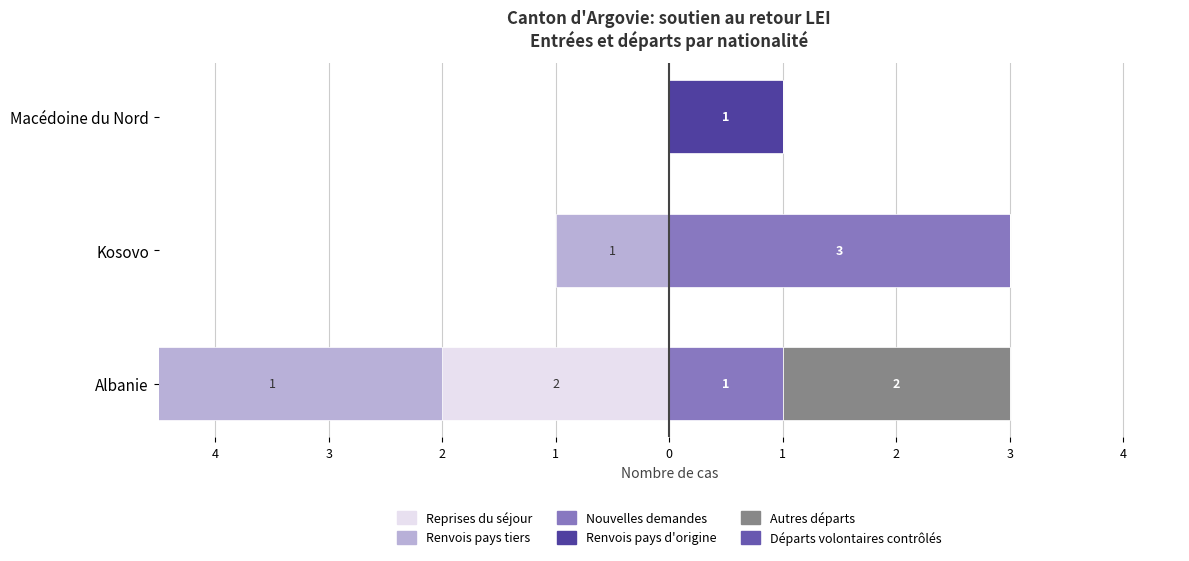

The value of Renvois pays d'origine at Albanie is -0.6. True or false?

False